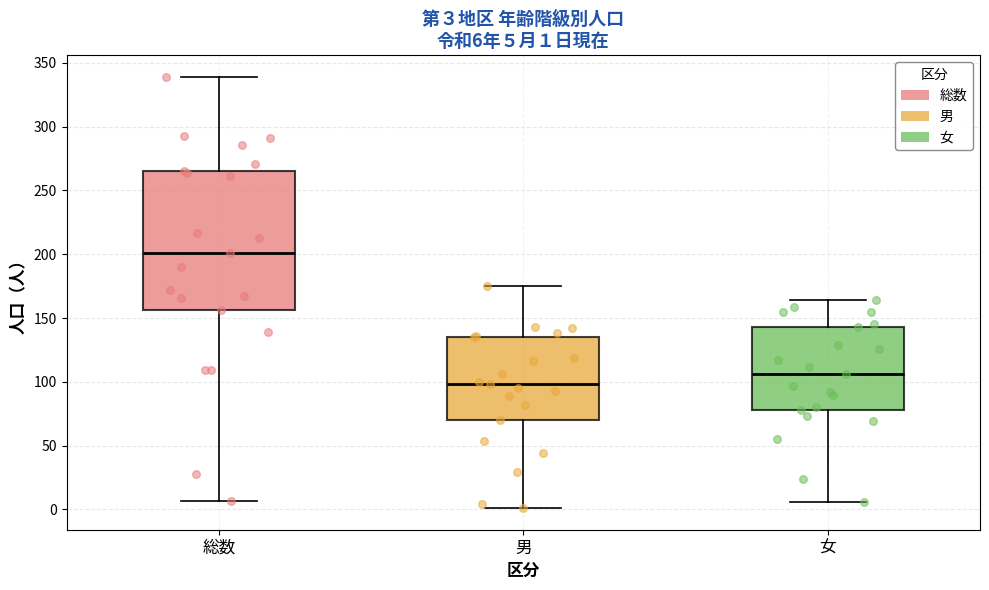

Which box is the tallest, from its lower edge to its upper edge?

総数